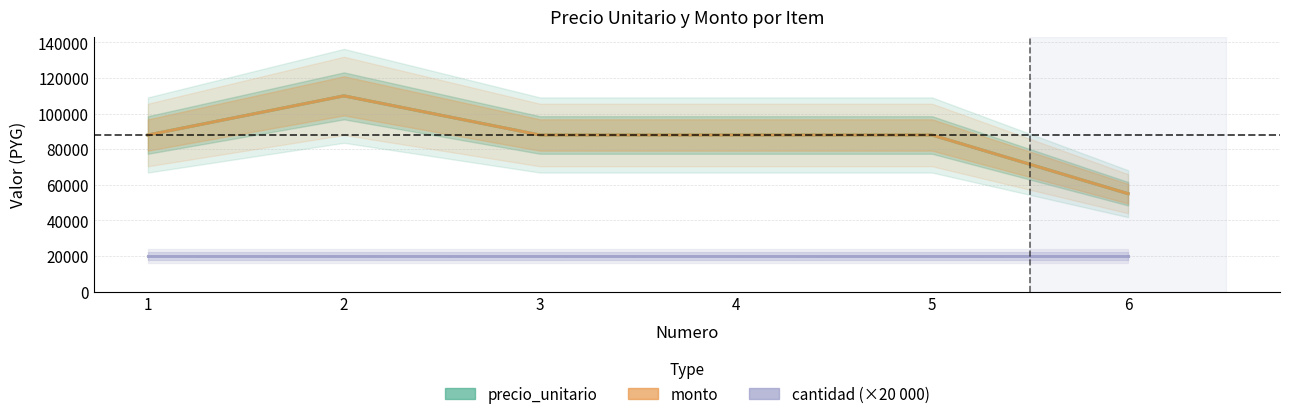

List the series in order of their peak value, highest first.

precio_unitario, monto, cantidad (×20 000)